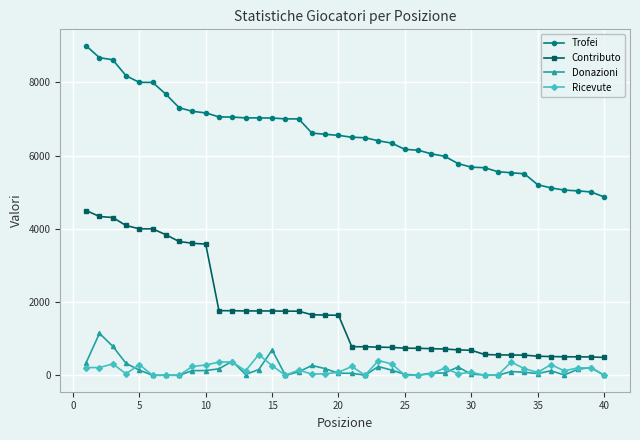

Which series has the largest total across all categories?

Trofei